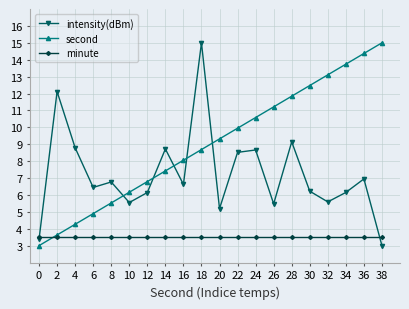

What is the spread (max minus min) of values at 20?

5.8